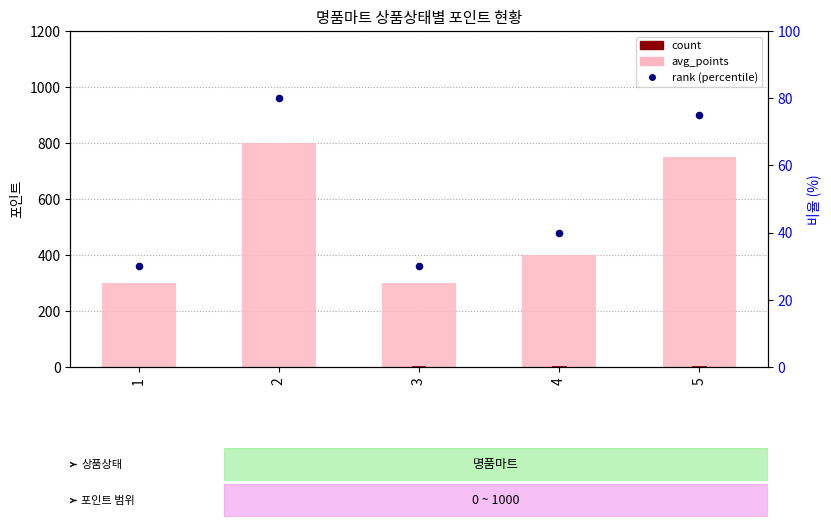

Is the value of count at 2 greater than the value of rank (percentile) at 5?

No